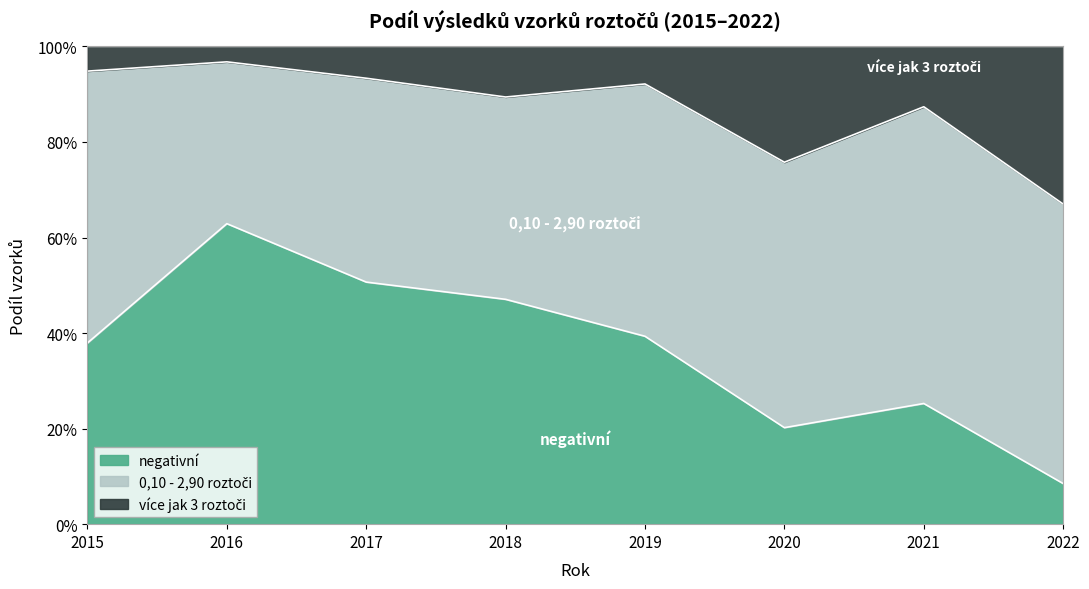

True or false: více jak 3 roztoči and negativní cross at least once.

False